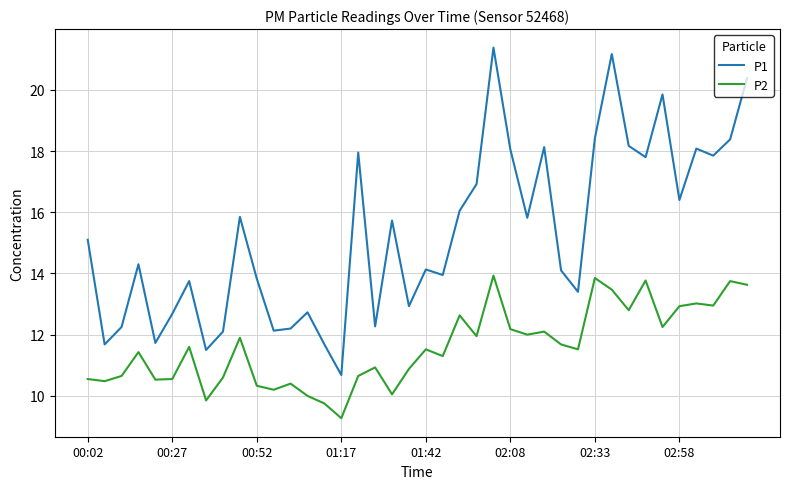

What is the maximum value shown in the chart?

21.4